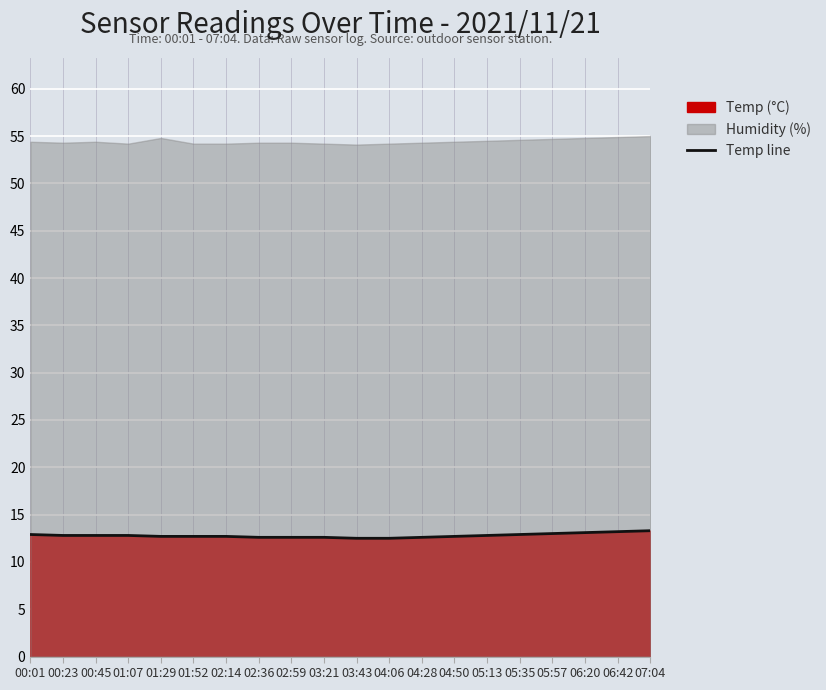

Which has a higher value, 06:42 or 01:52?

06:42